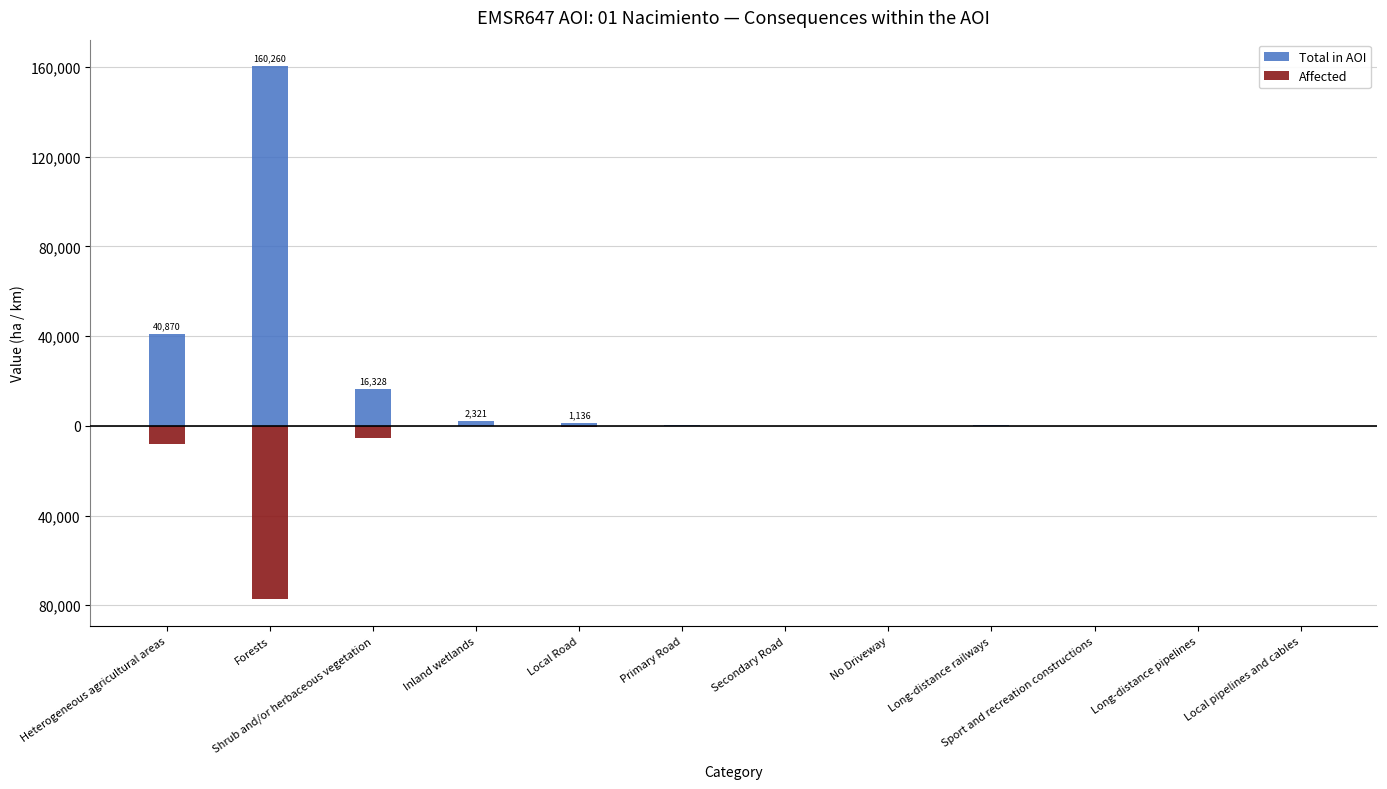

What is the difference between the highest and lowest values at Local Road?

1459.7